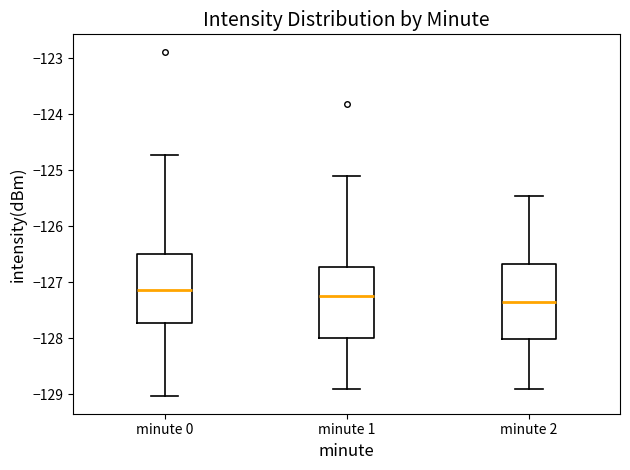

Reading left to right, read every box against the y-axis: the position of its median line, the range the box covers, and the ends of its whiskers. The values are not printed on the chart, so give them approximately, as read against the axis.

minute 0: median -127.1, box -127.7 to -126.5, whiskers -129.0 to -124.7
minute 1: median -127.2, box -128.0 to -126.7, whiskers -128.9 to -125.1
minute 2: median -127.3, box -128.0 to -126.7, whiskers -128.9 to -125.5